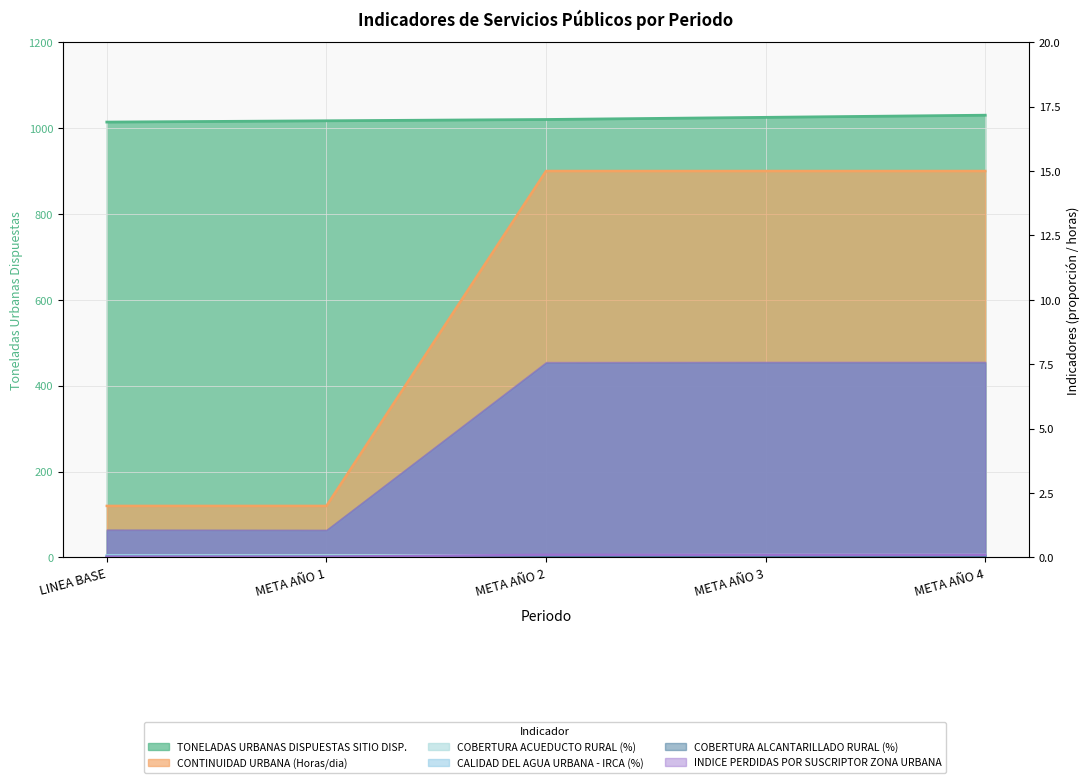

What is the difference between the second highest and minimum values in the INDICE PERDIDAS POR SUSCRIPTOR ZONA URBANA series?

0.1